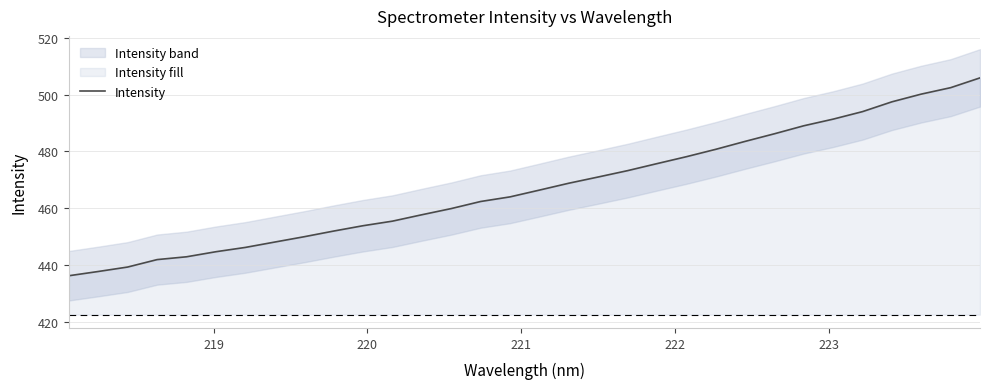

What is the difference between the maximum and minimum values?

69.8